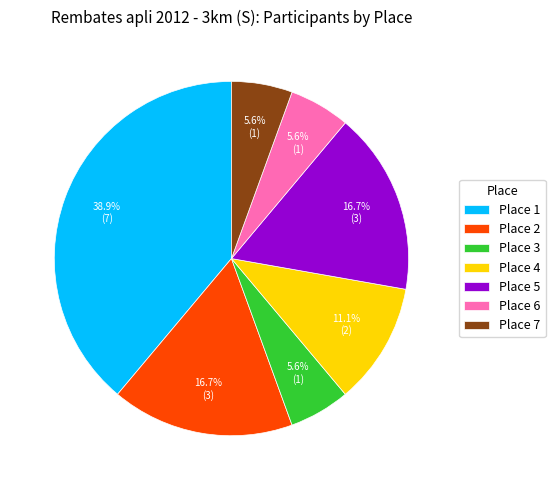

Which slice is the largest?

Place 1